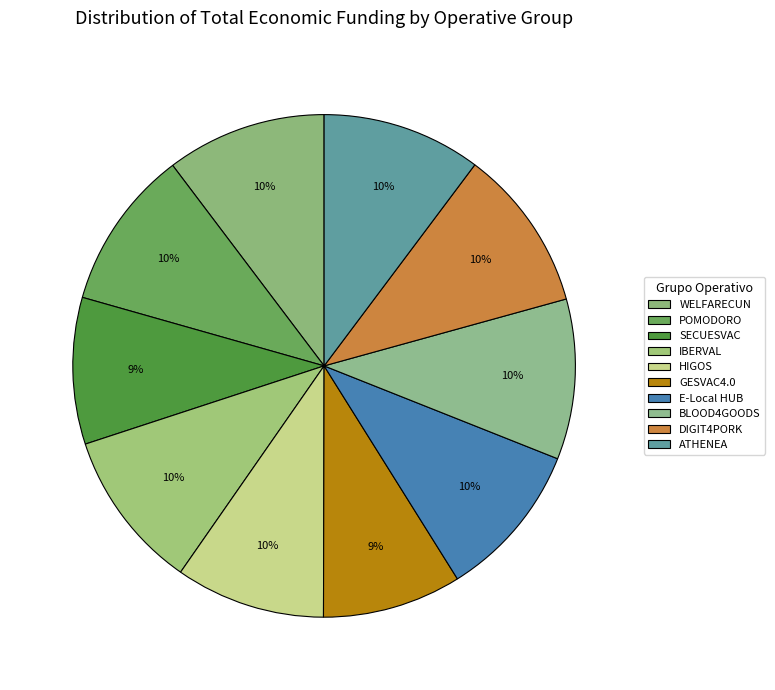

Count the number of slices in the pie.

10